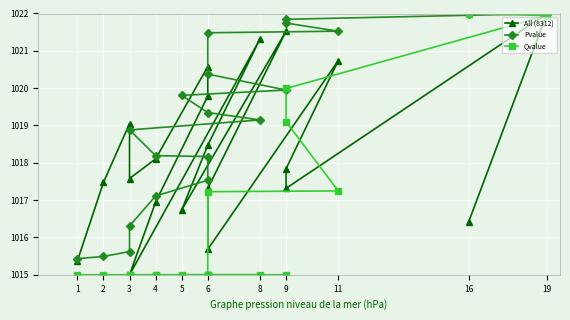

Which series ends up on top after the final intersection of All (8312) and Pvalue?

Pvalue